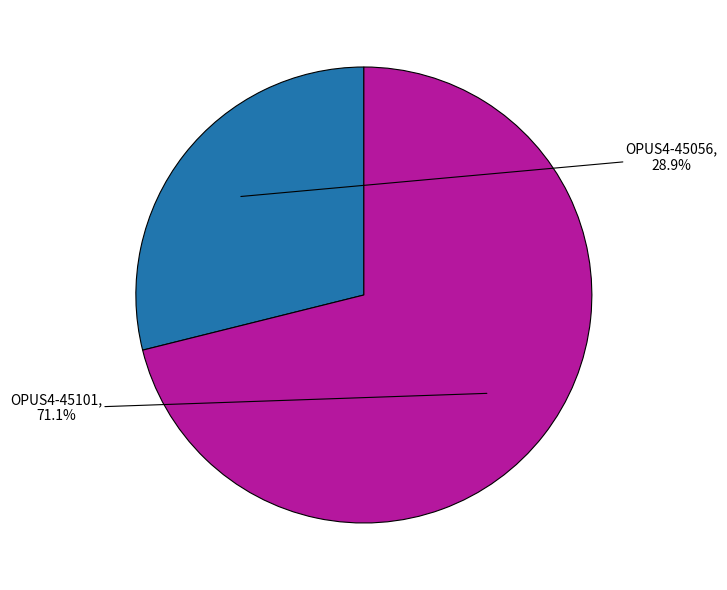

Does OPUS4-45056 represent more than half of the total?

No